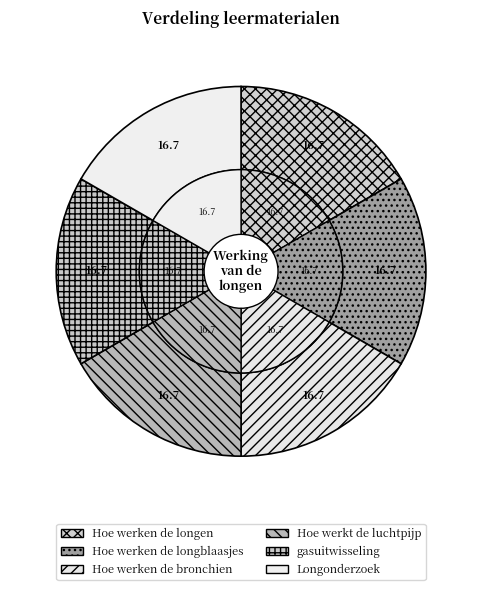

To the nearest percent, what portion does Hoe werken de longblaasjes represent?

17%